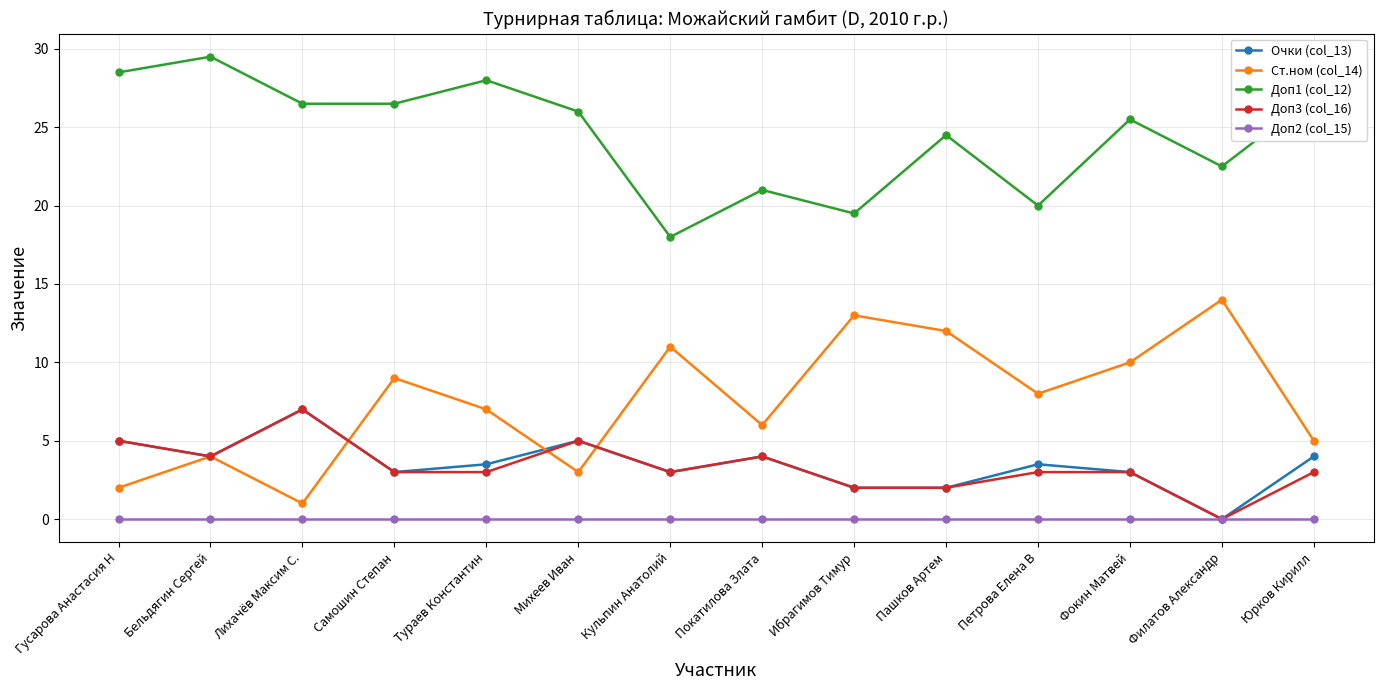

True or false: Доп2 (col_15) and Доп1 (col_12) intersect in this chart.

False